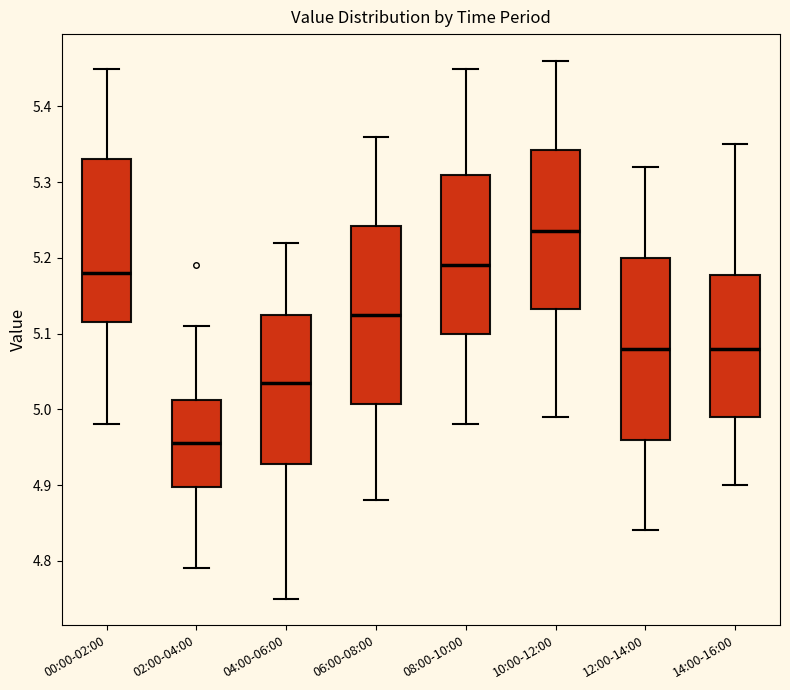

Where is the upper edge of the box for 04:00-06:00 on the y-axis? The values are not printed on the chart, so give them approximately, as read against the axis.

5.13